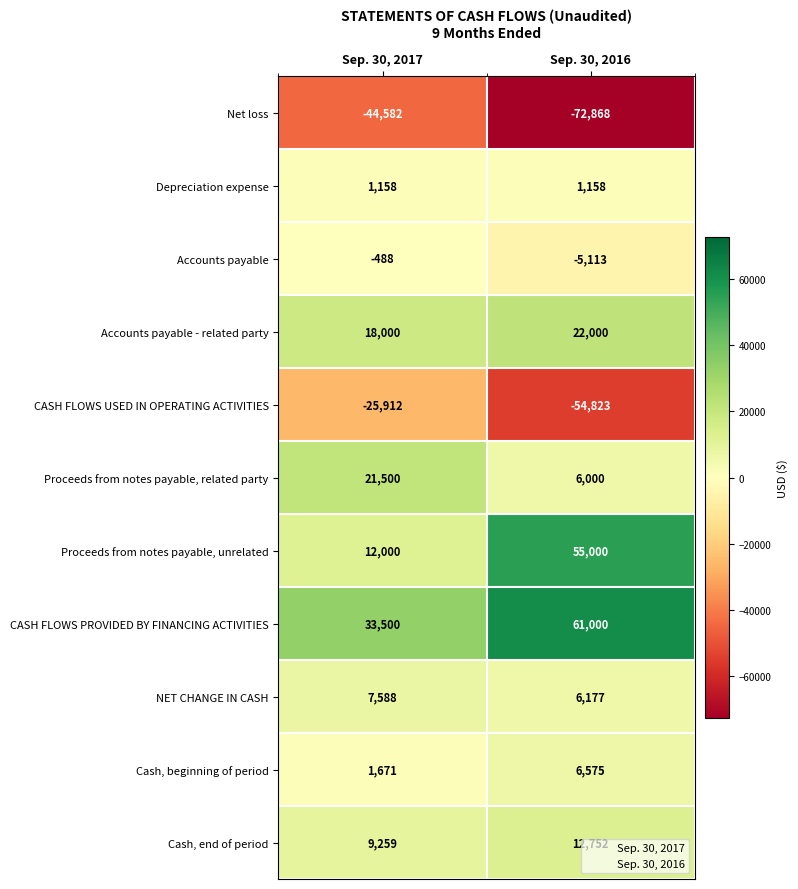

What is the difference between the maximum and minimum values in the CASH FLOWS USED IN OPERATING ACTIVITIES series?

28911